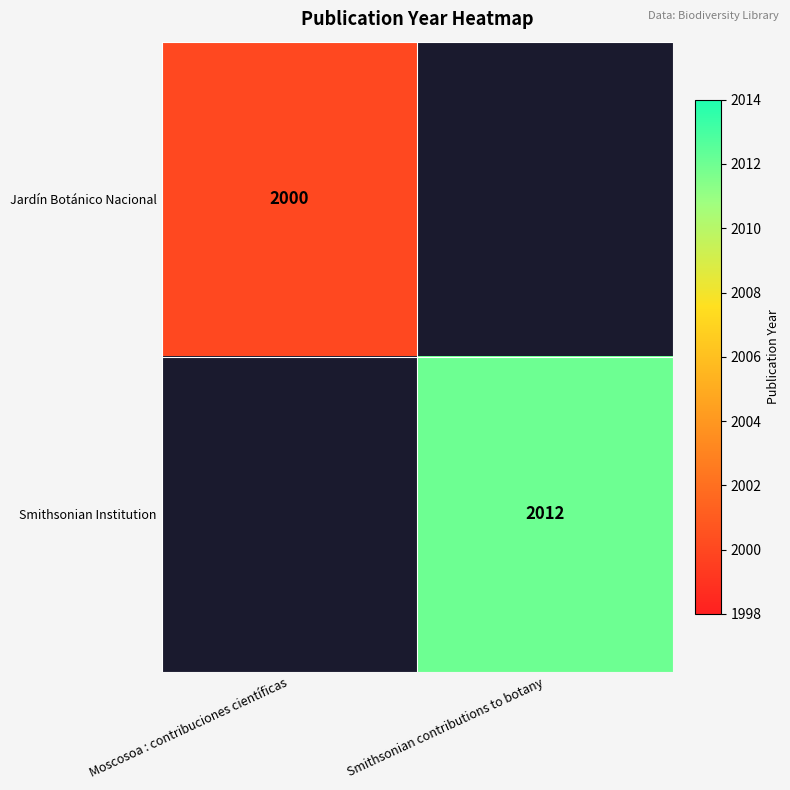

The Smithsonian Institution series shows 3278 at Smithsonian contributions to botany. True or false?

False